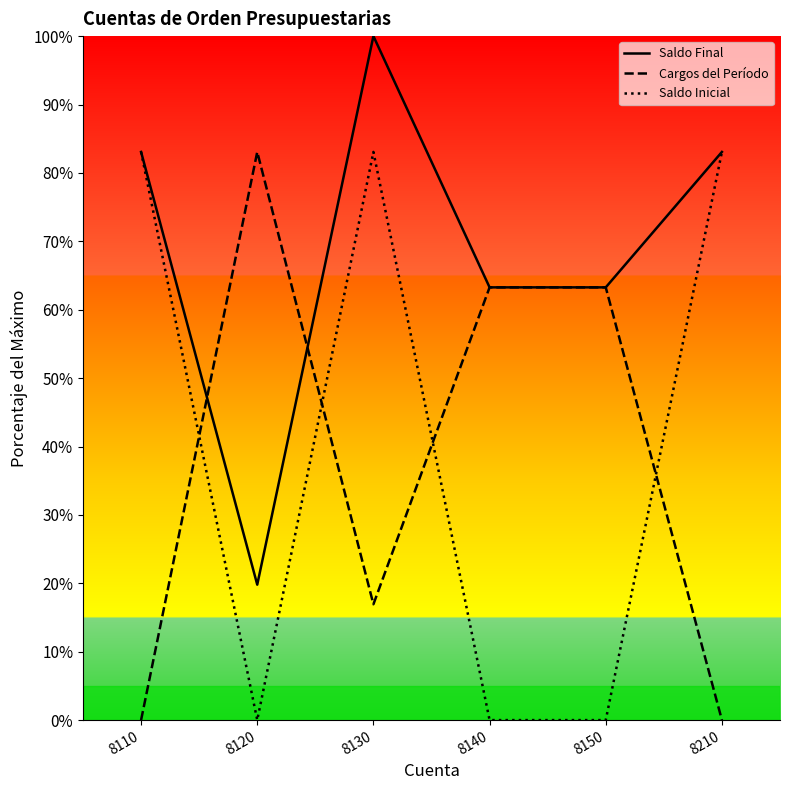

What is the difference between the highest and lowest values at 8120?

0.8